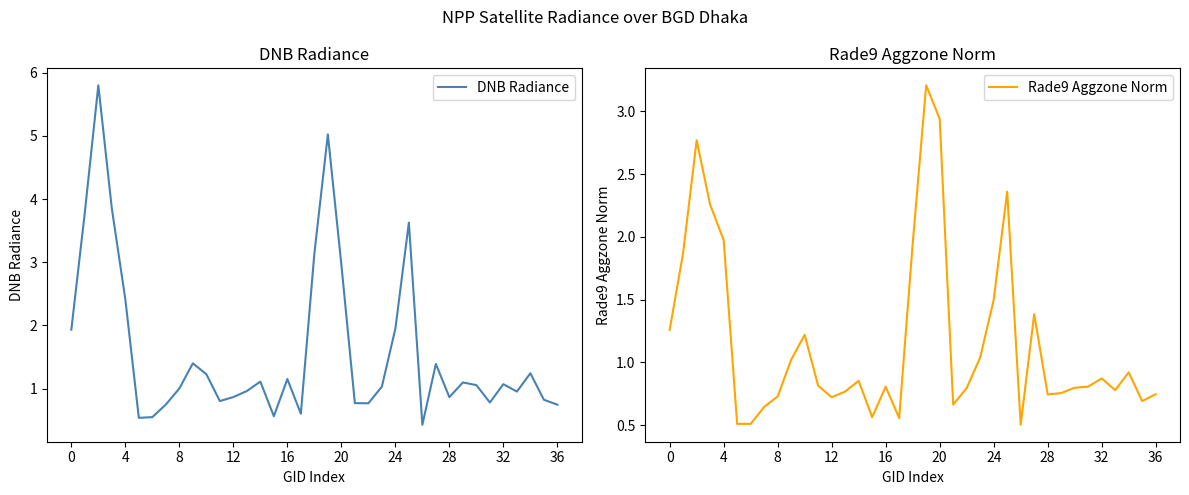

What is the difference between the maximum and minimum values in the Rade9 Aggzone Norm series?

2.7